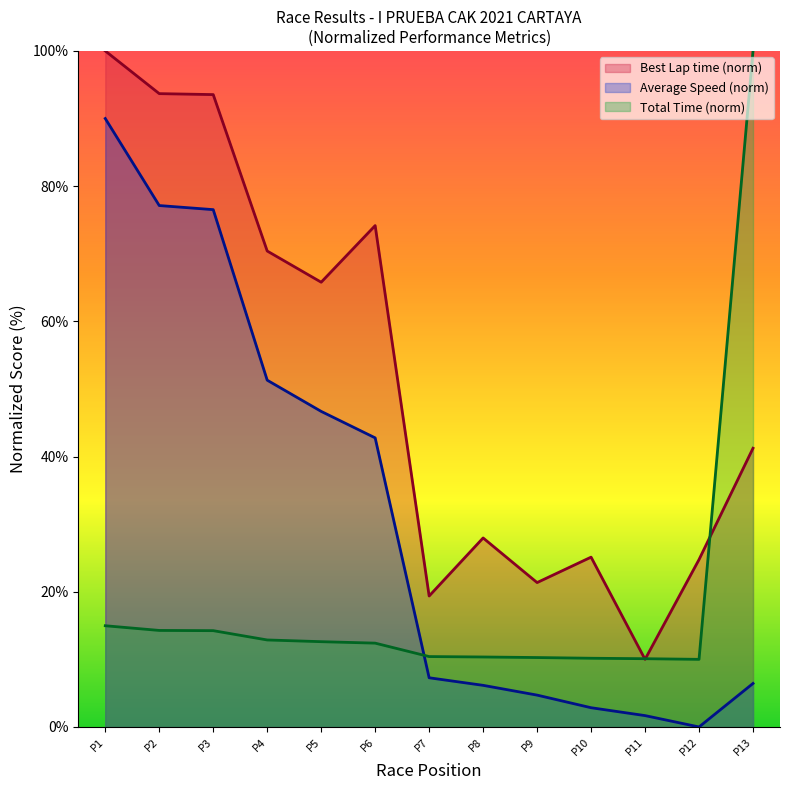

Is the value of Average Speed (norm) at P7 greater than the value of Best Lap time (norm) at P2?

No